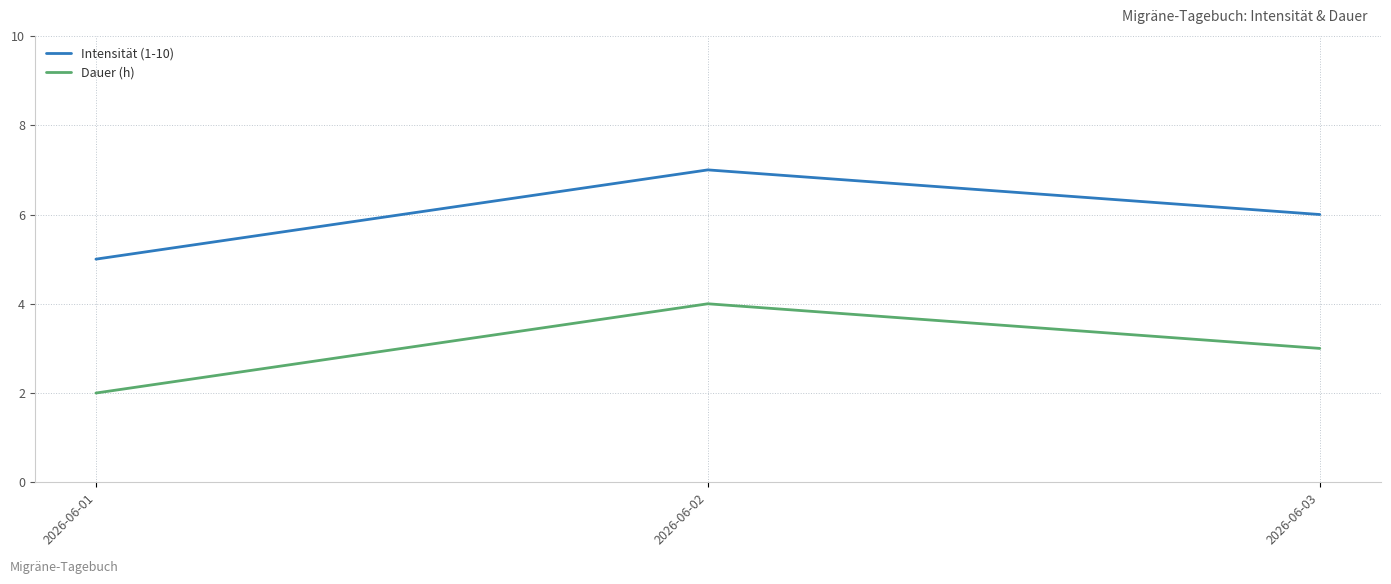

Which series has the largest total across all categories?

Intensität (1-10)